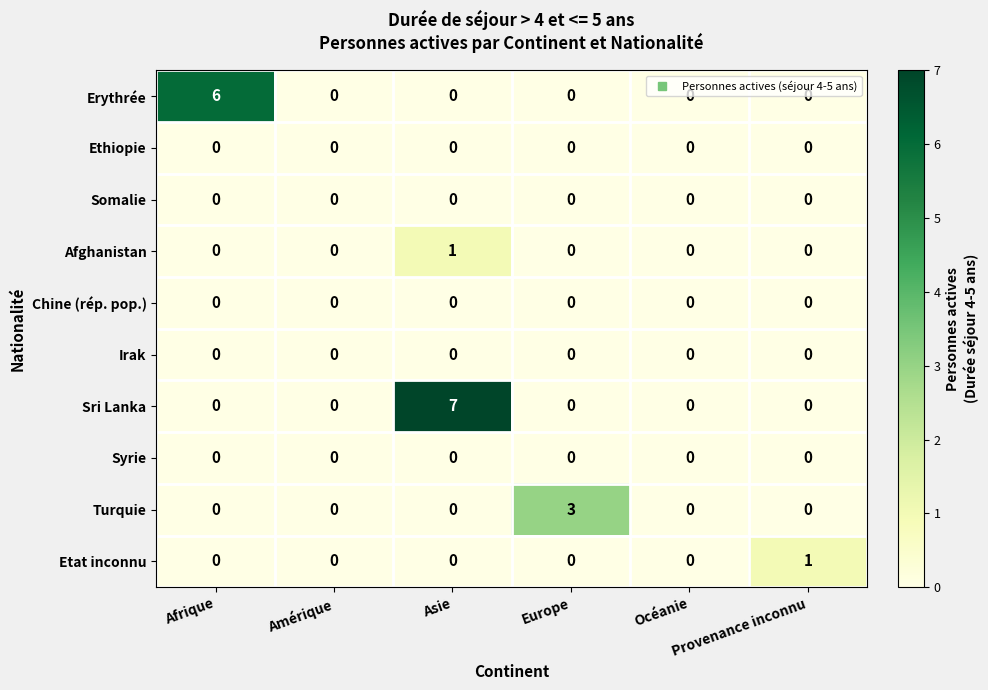

Count the Sri Lanka values in the range 0 to 1.

5